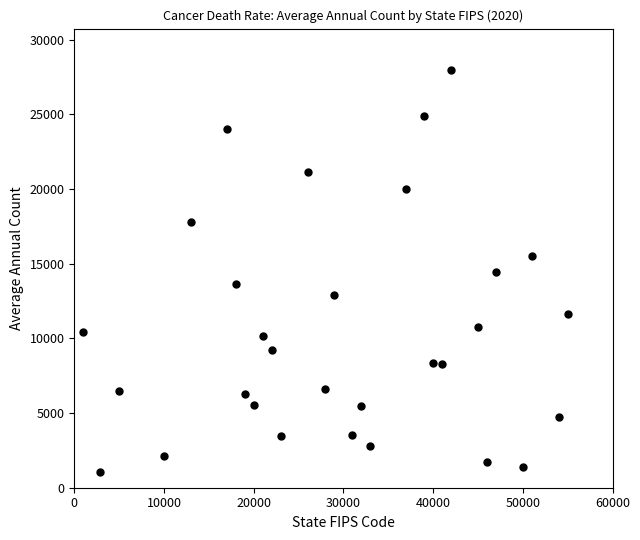

What is the range of X values (max minus min)?

54000